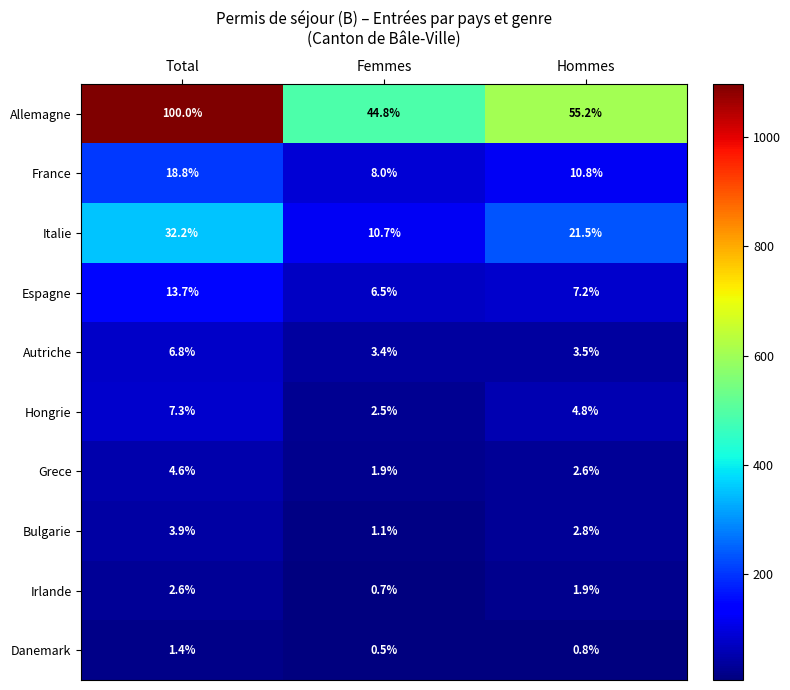

What is the approximate value of Grece at Hommes?

2.6